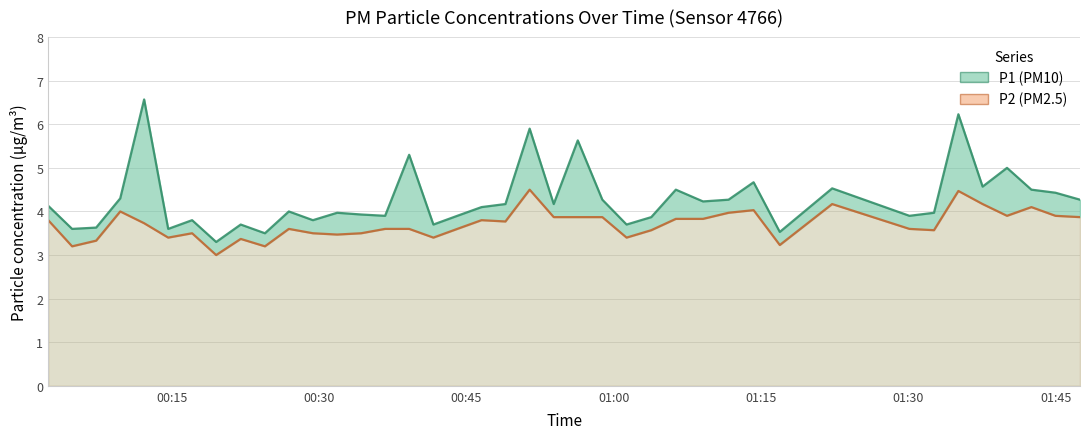

The value of P1 at 16 is 2.2. True or false?

False